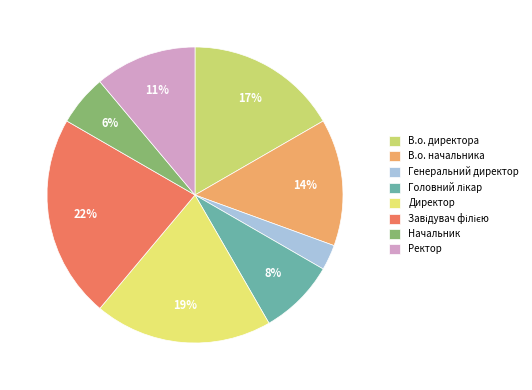

Is В.о. директора the majority of the pie?

No